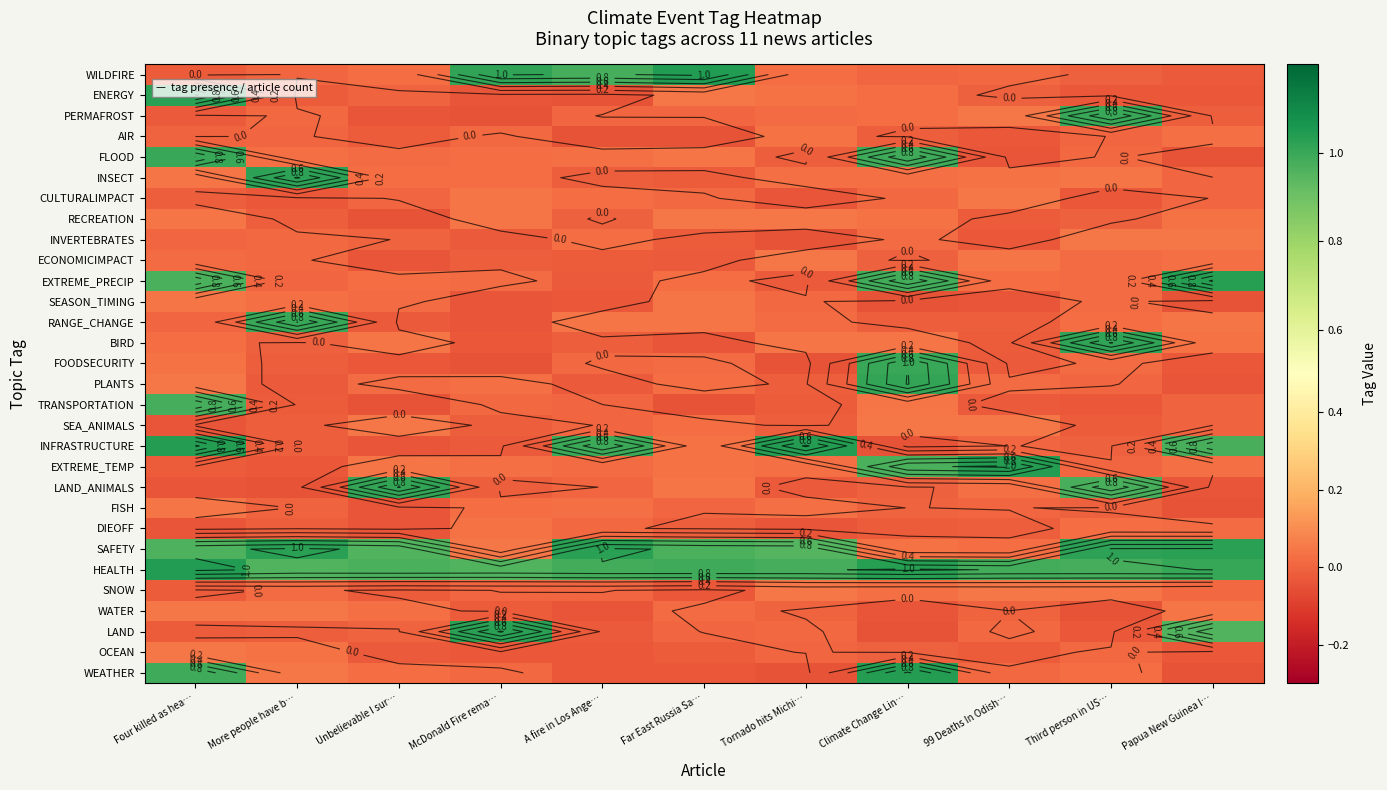

How many values in WEATHER are below zero?

4